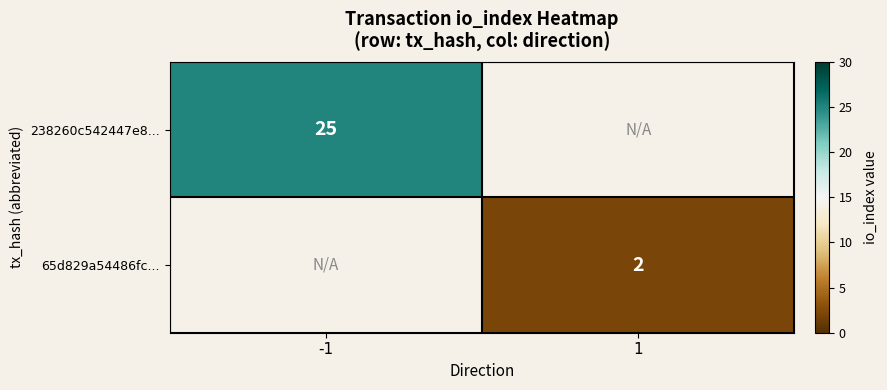

Which has a higher value, 1 or -1?

-1